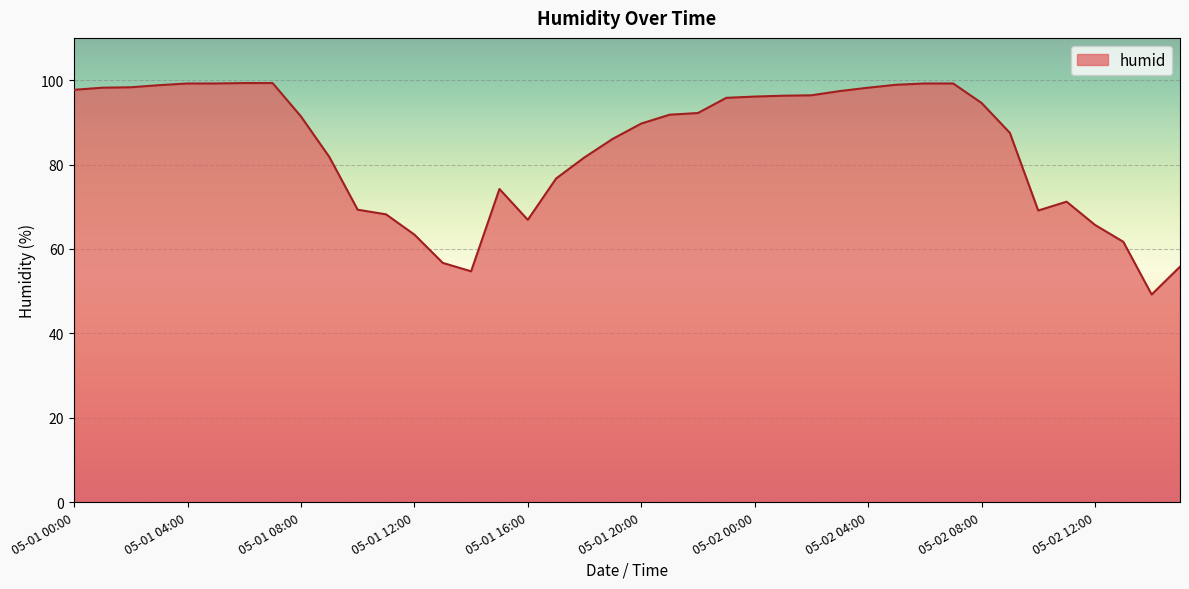

What is the smallest value displayed?

49.2